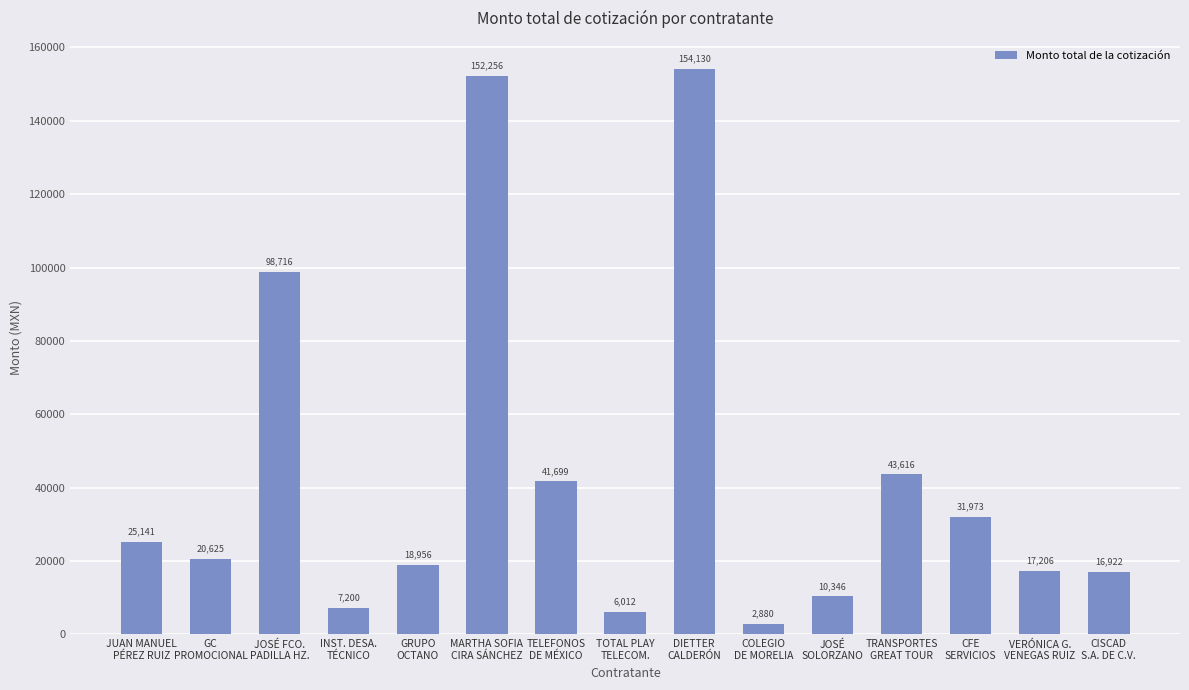

True or false: the data shows 154129.6 at DIETTER
CALDERÓN.

True